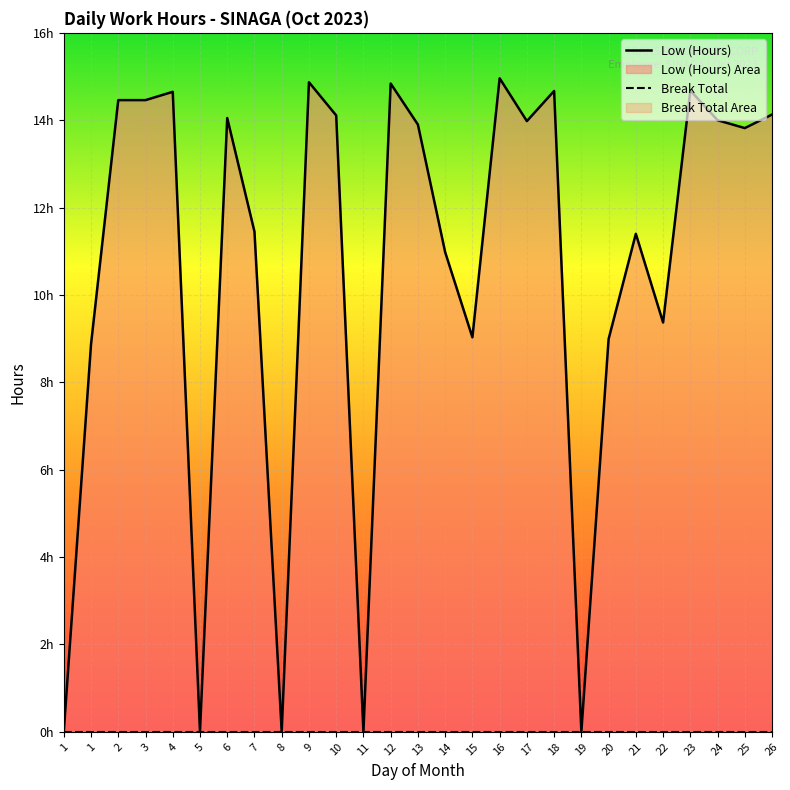

Reading left to right, what are all the values shown in this chart?

0.0	8.9	14.5	14.5	14.7	0.0	14.1	11.4	0.0	14.9	14.1	0.0	14.8	13.9	11.0	9.0	15.0	14.0	14.7	0.0	9.0	11.4	9.4	14.7	14.0	13.8	14.1